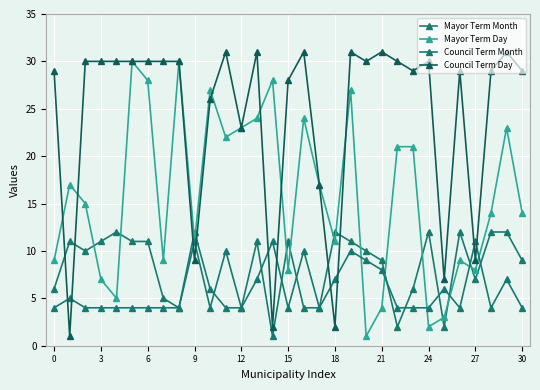

At which category is the sum across all series the highest?

19